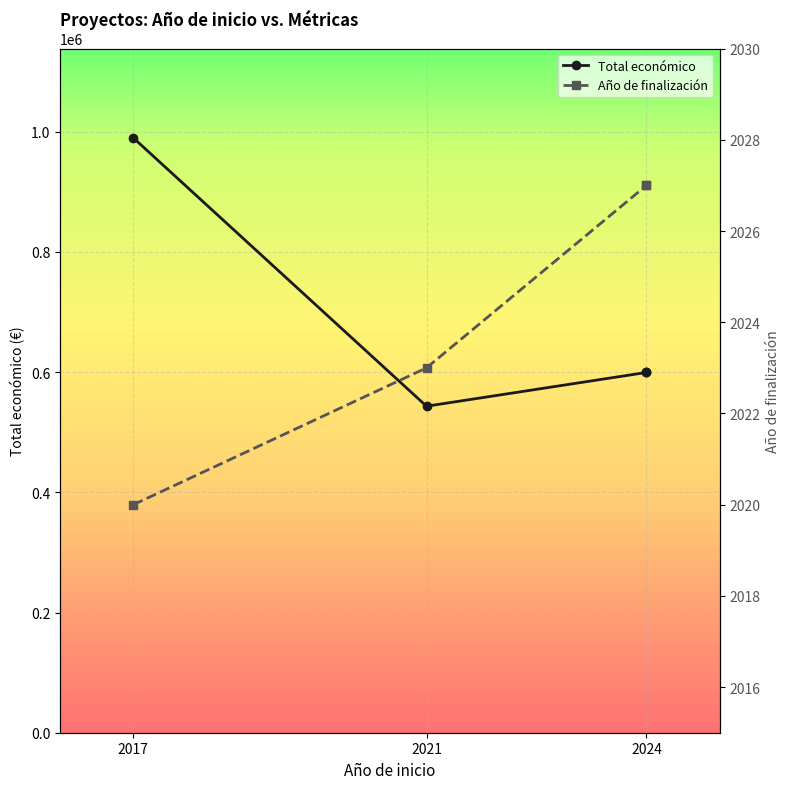

The value of Año de finalización at 2017 is 1396. True or false?

False